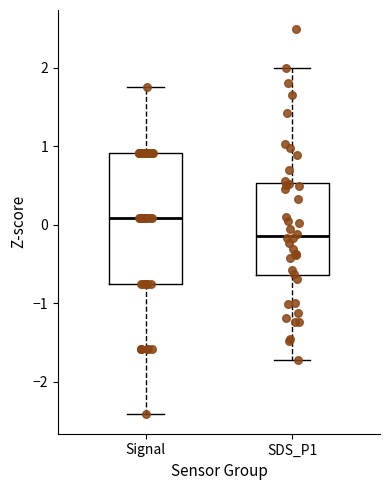

Where does the lower whisker of the box for SDS_P1 end on the y-axis? The values are not printed on the chart, so give them approximately, as read against the axis.

-1.7